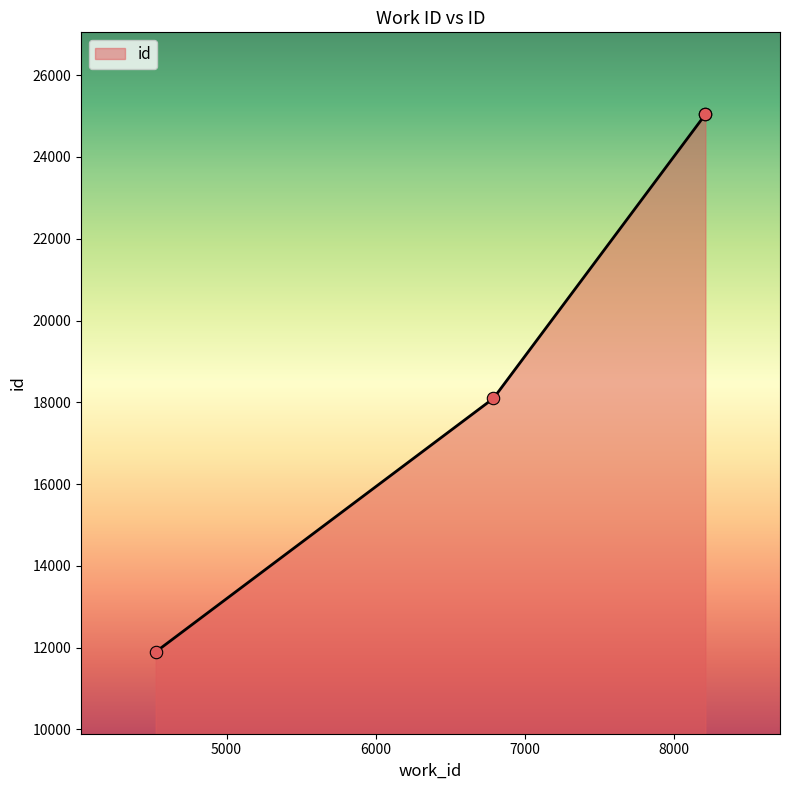

Approximately how many times larger is the value at 8209 compared to 4525?

2.1